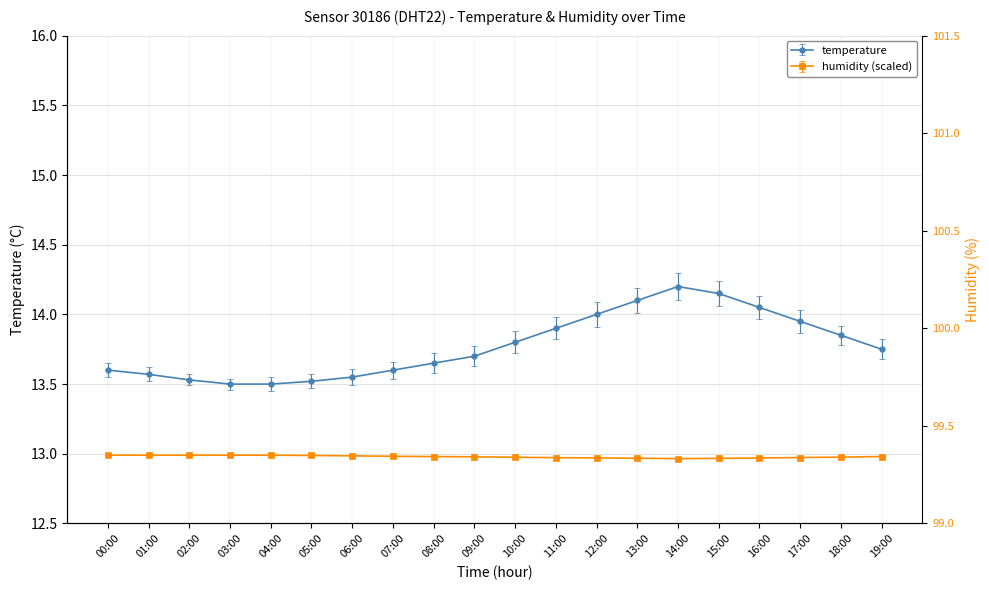

List the labels in order of humidity value, smallest first.

14:00, 15:00, 13:00, 12:00, 16:00, 11:00, 17:00, 10:00, 18:00, 09:00, 08:00, 19:00, 07:00, 06:00, 05:00, 00:00, 01:00, 02:00, 03:00, 04:00